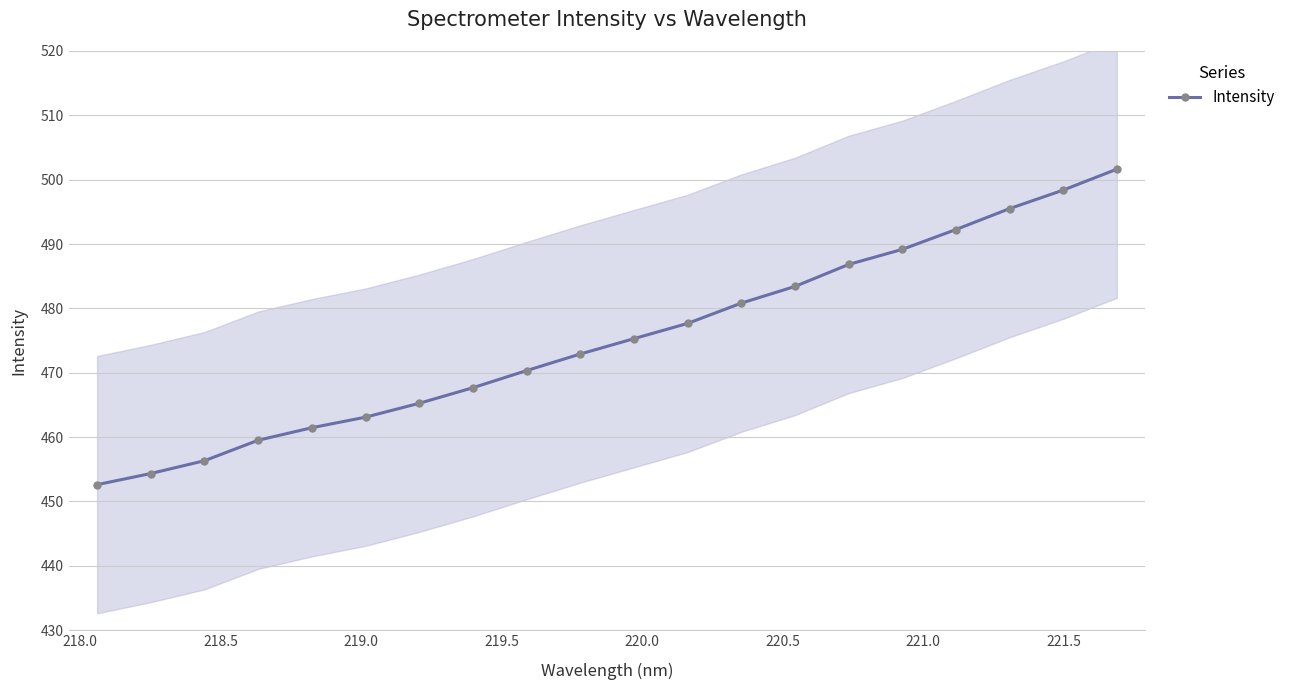

True or false: Intensity has more than 1 points higher than both neighbors.

False